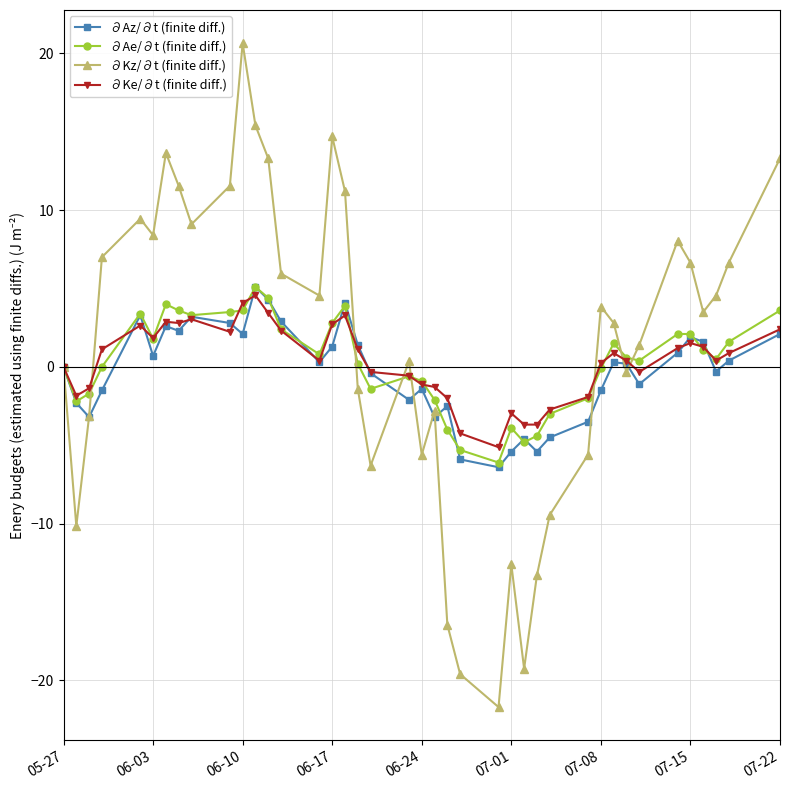

Count the number of categories in the chart.

40